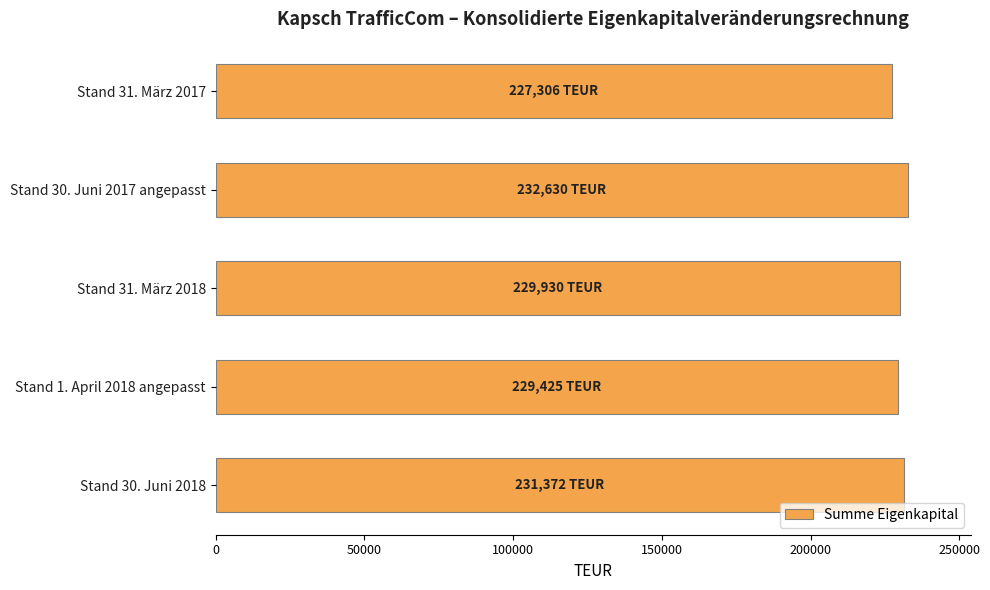

What is the difference between the maximum and minimum values?

5323.6